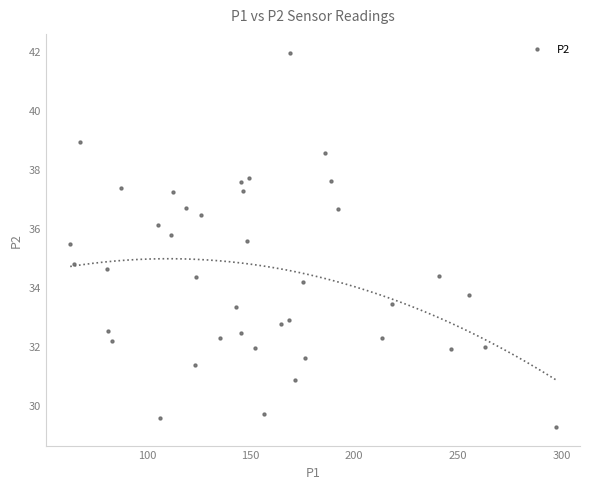

What is the range of Y values (max minus min)?

12.7